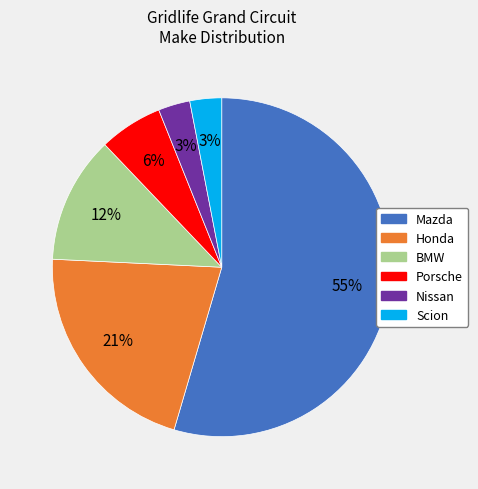

Count the number of slices in the pie.

6